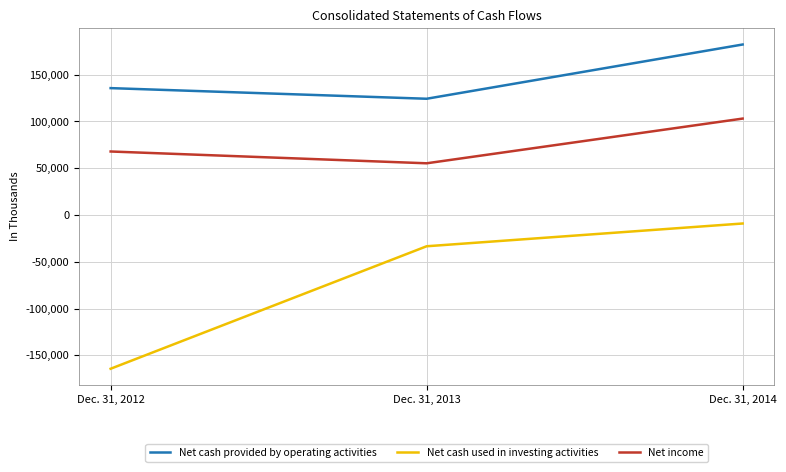

What is the smallest value displayed?

-164363